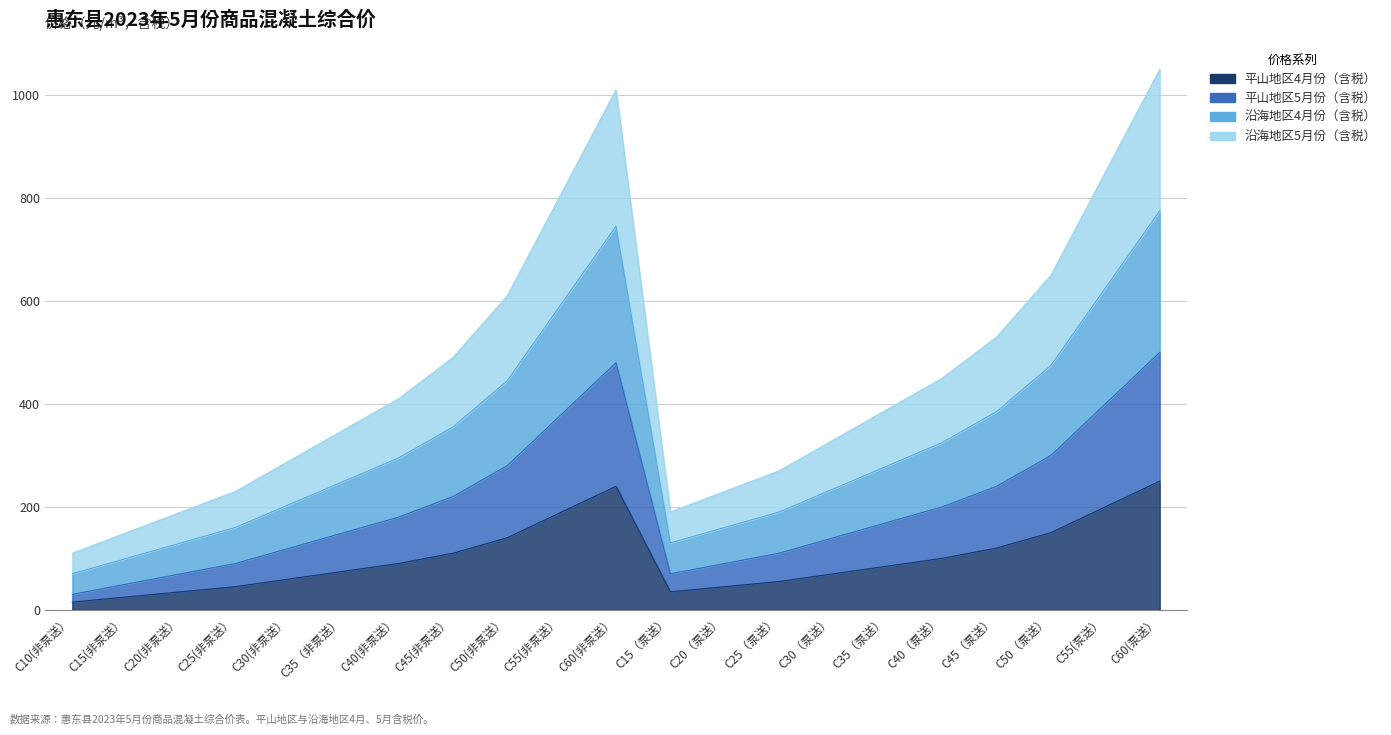

Between C40(非泵送） and C10(非泵送）, which is larger?

C40(非泵送）